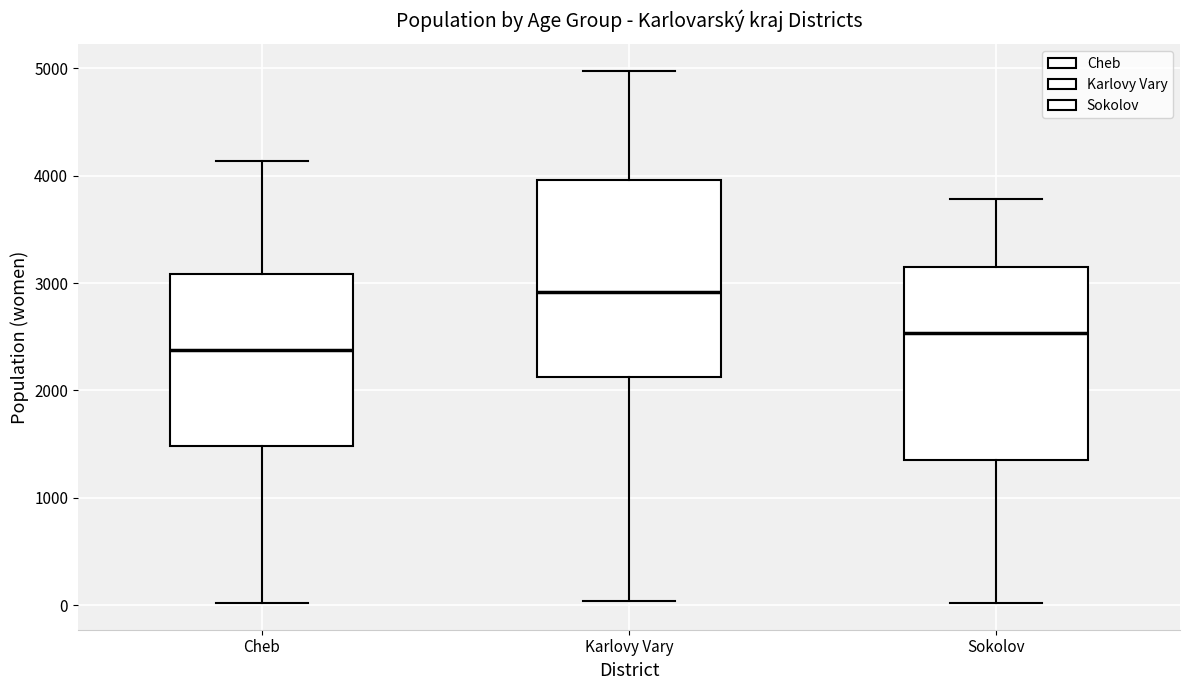

Which box's median line is the lowest?

Cheb